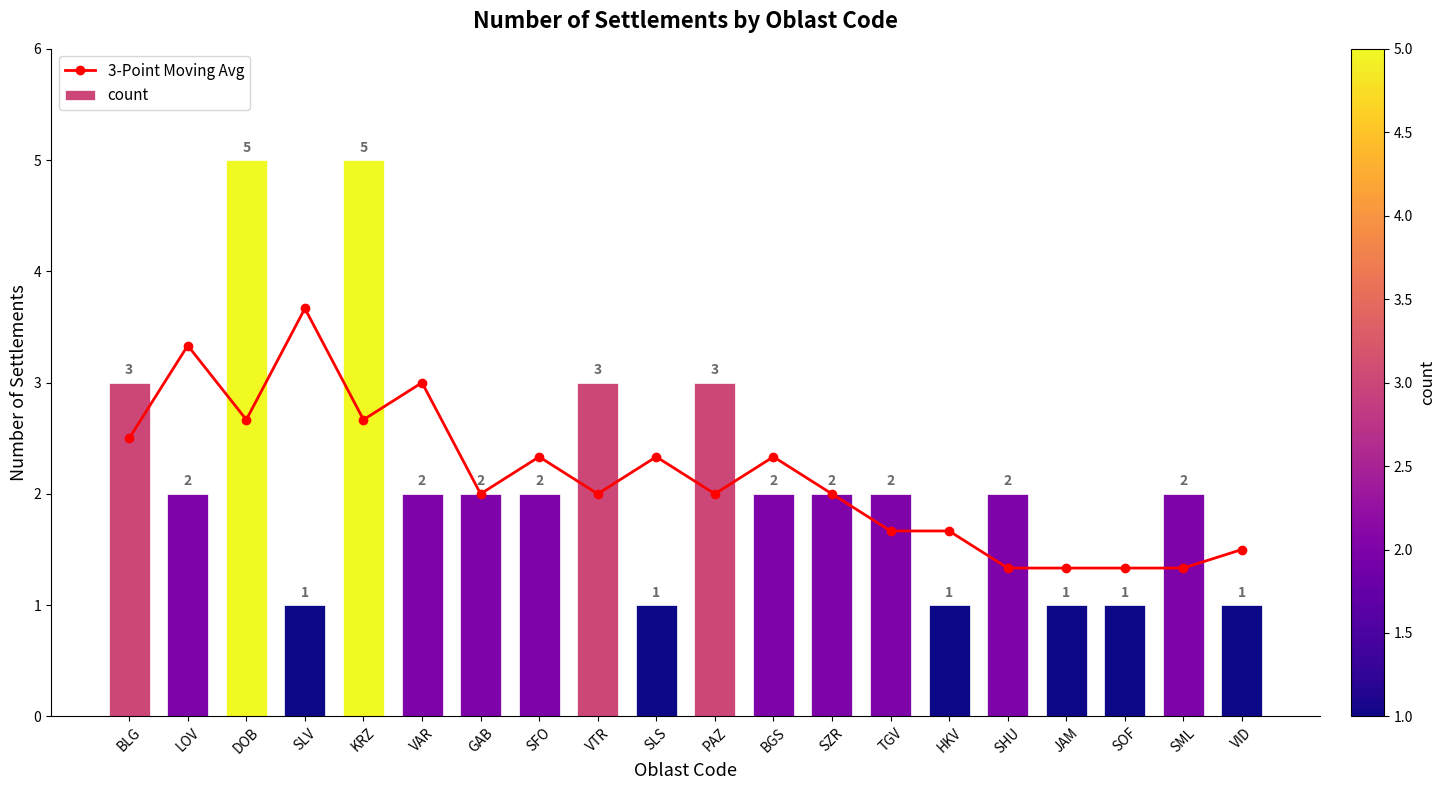

Reading right to left, extract all data points from this chart.

3-Point Moving Avg: VID=1.5	SML=1.3	SOF=1.3	JAM=1.3	SHU=1.3	HKV=1.7	TGV=1.7	SZR=2.0	BGS=2.3	PAZ=2.0	SLS=2.3	VTR=2.0	SFO=2.3	GAB=2.0	VAR=3.0	KRZ=2.7	SLV=3.7	DOB=2.7	LOV=3.3	BLG=2.5
count: VID=1.0	SML=2.0	SOF=1.0	JAM=1.0	SHU=2.0	HKV=1.0	TGV=2.0	SZR=2.0	BGS=2.0	PAZ=3.0	SLS=1.0	VTR=3.0	SFO=2.0	GAB=2.0	VAR=2.0	KRZ=5.0	SLV=1.0	DOB=5.0	LOV=2.0	BLG=3.0